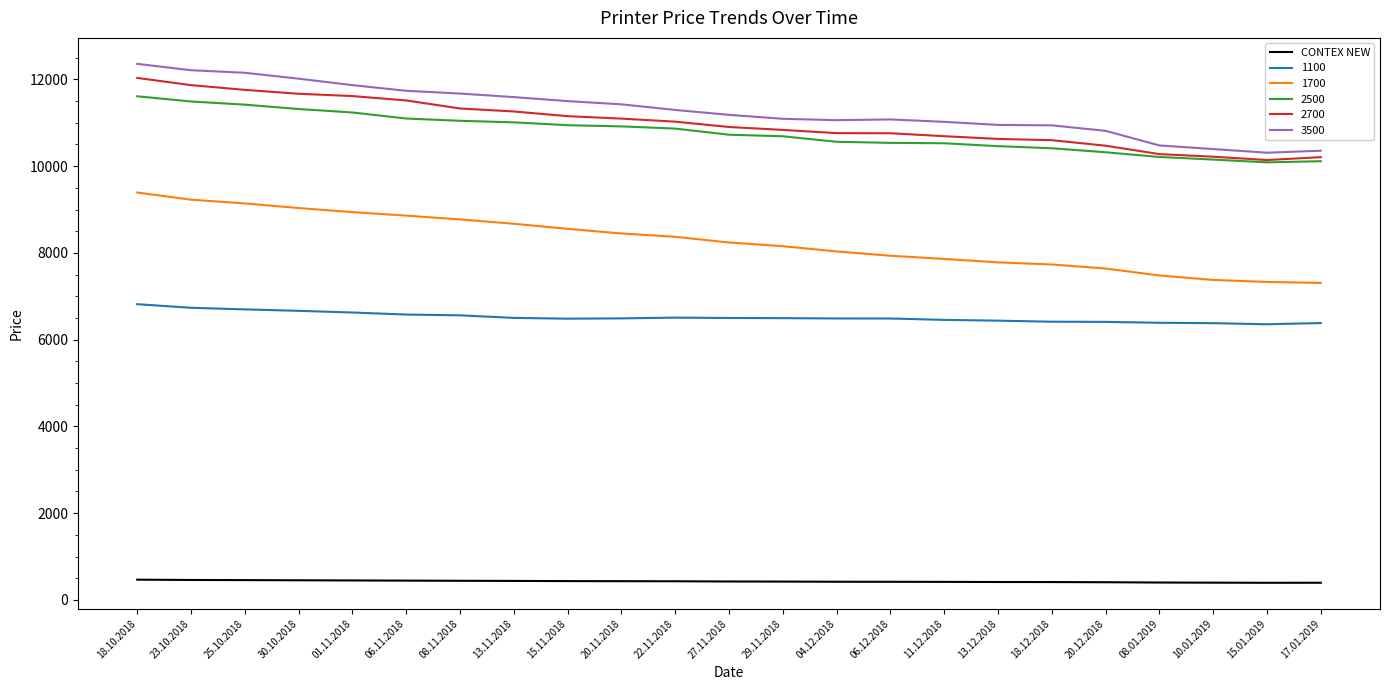

The 1100 series shows 6414 at 18.12.2018. True or false?

True